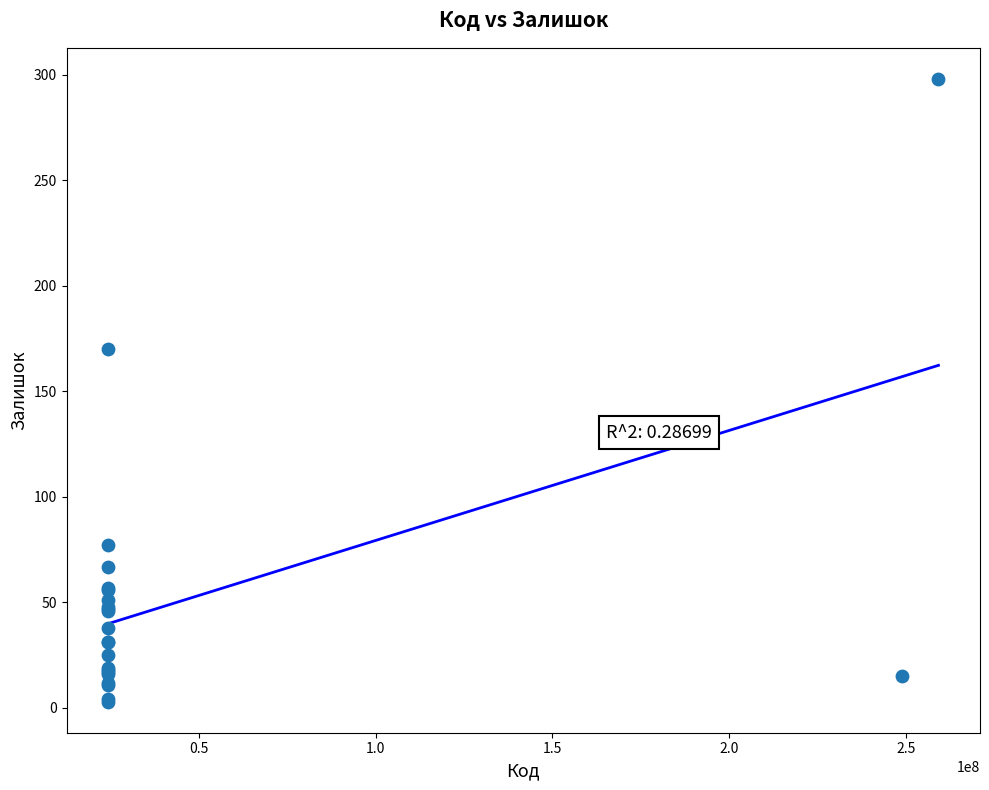

What Y value in the scatter plot is closest to 150?

170